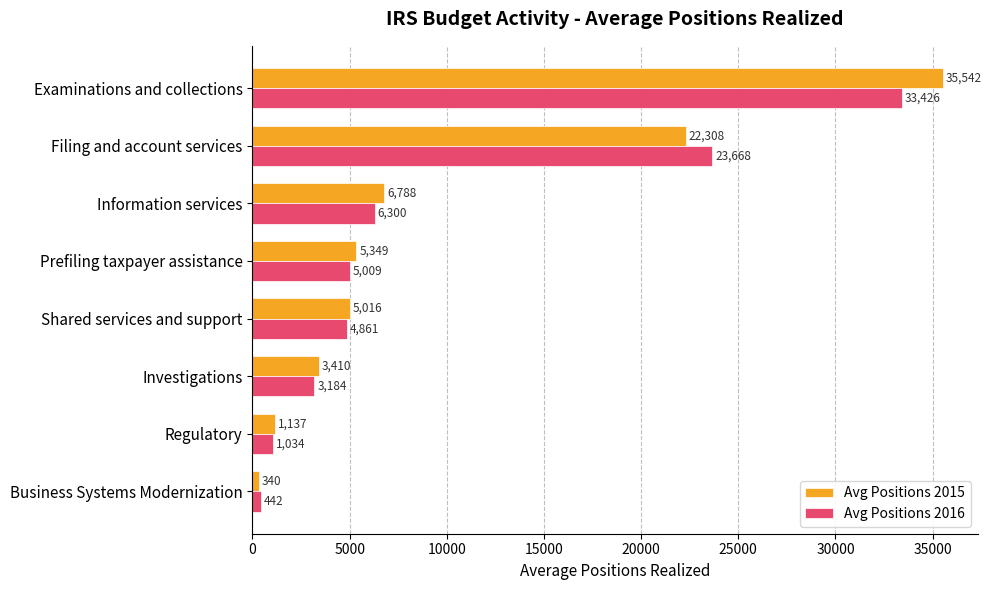

What is the difference between the maximum and minimum values in the Avg Positions 2015 series?

35202